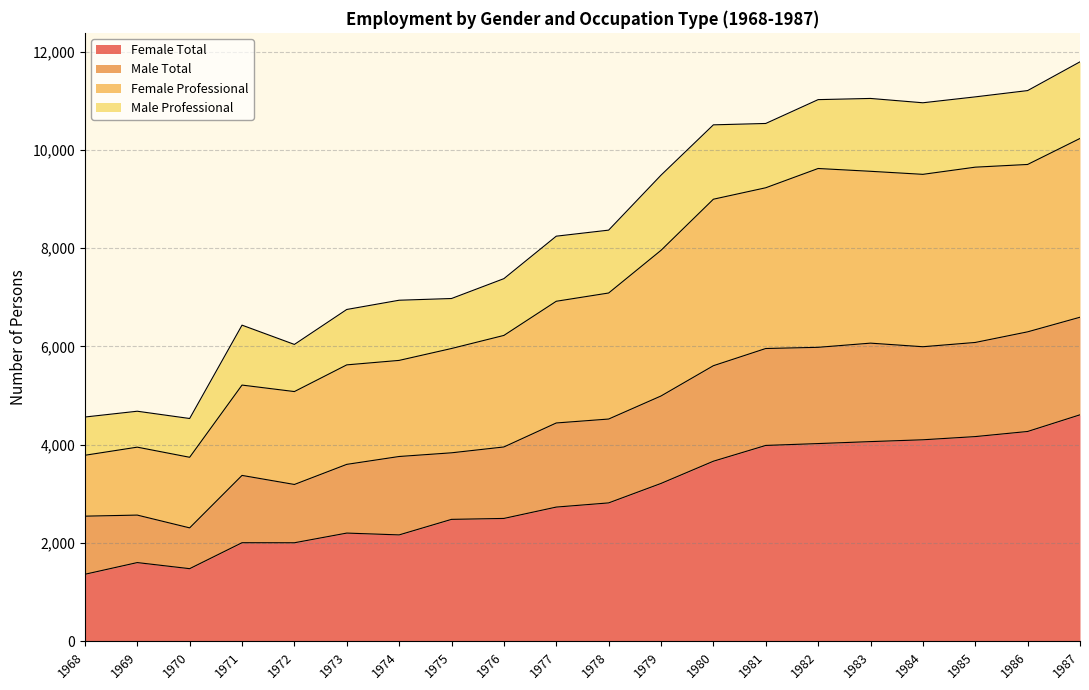

At which category does Female Total reach its first local peak?

1969